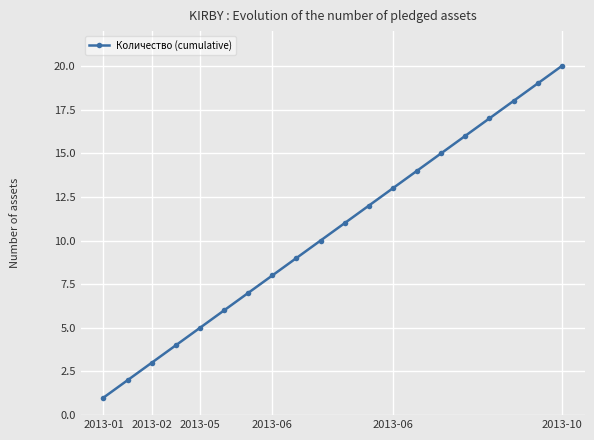

True or false: there are more than 0 points higher than both neighbors.

False